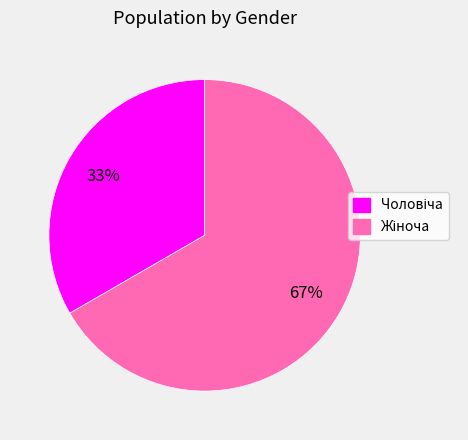

To the nearest percent, what is the average slice percentage?

50%